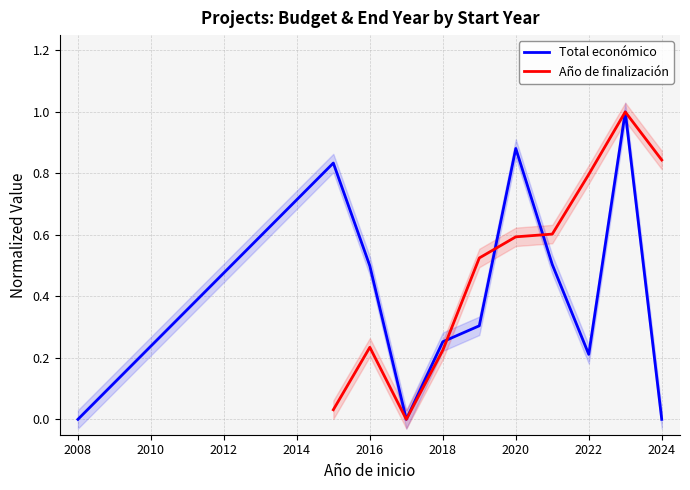

True or false: Total económico has a value of 0.5 at 2016.

True